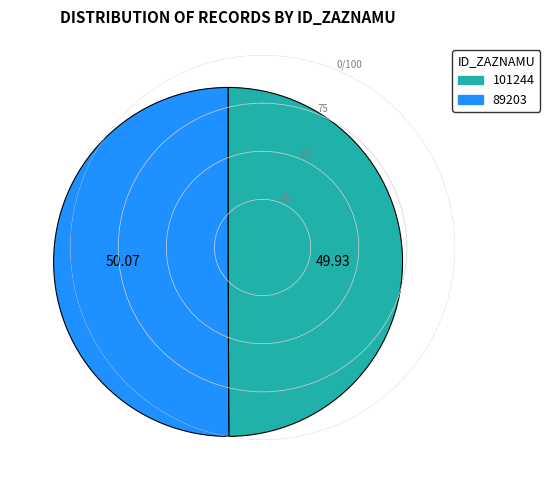

What is the ratio of the value at 89203 to the value at 101244?

1.0